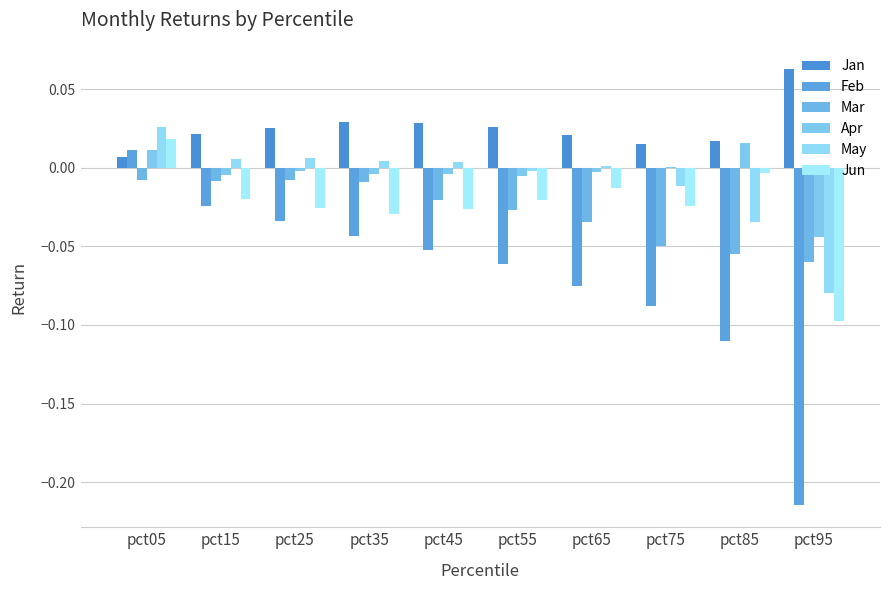

What are all the series names shown in the legend?

Jan, Feb, Mar, Apr, May, Jun